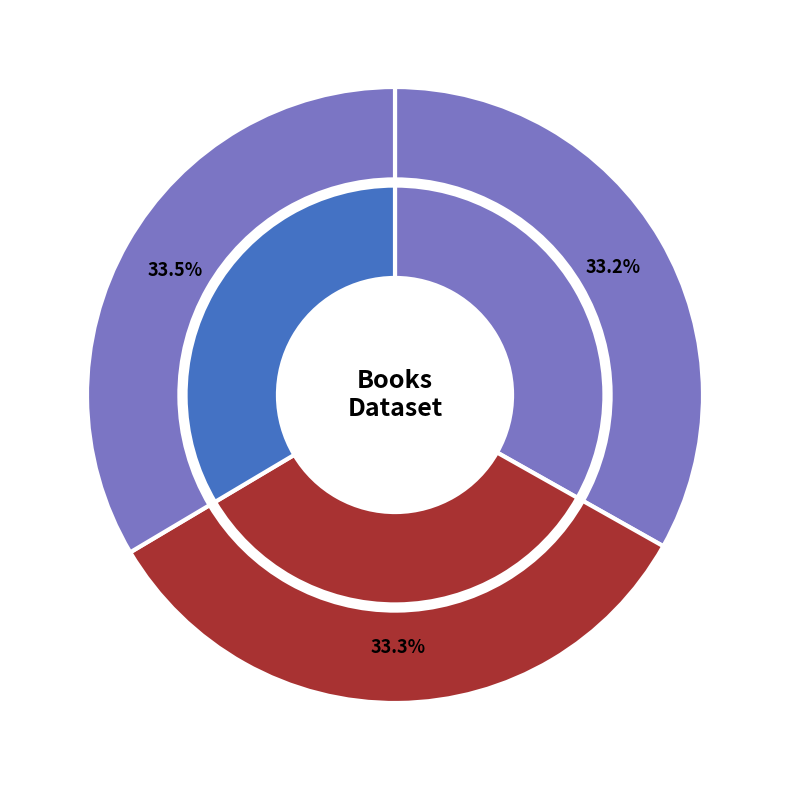

Does Mayr2005SITU represent more than half of the total?

No